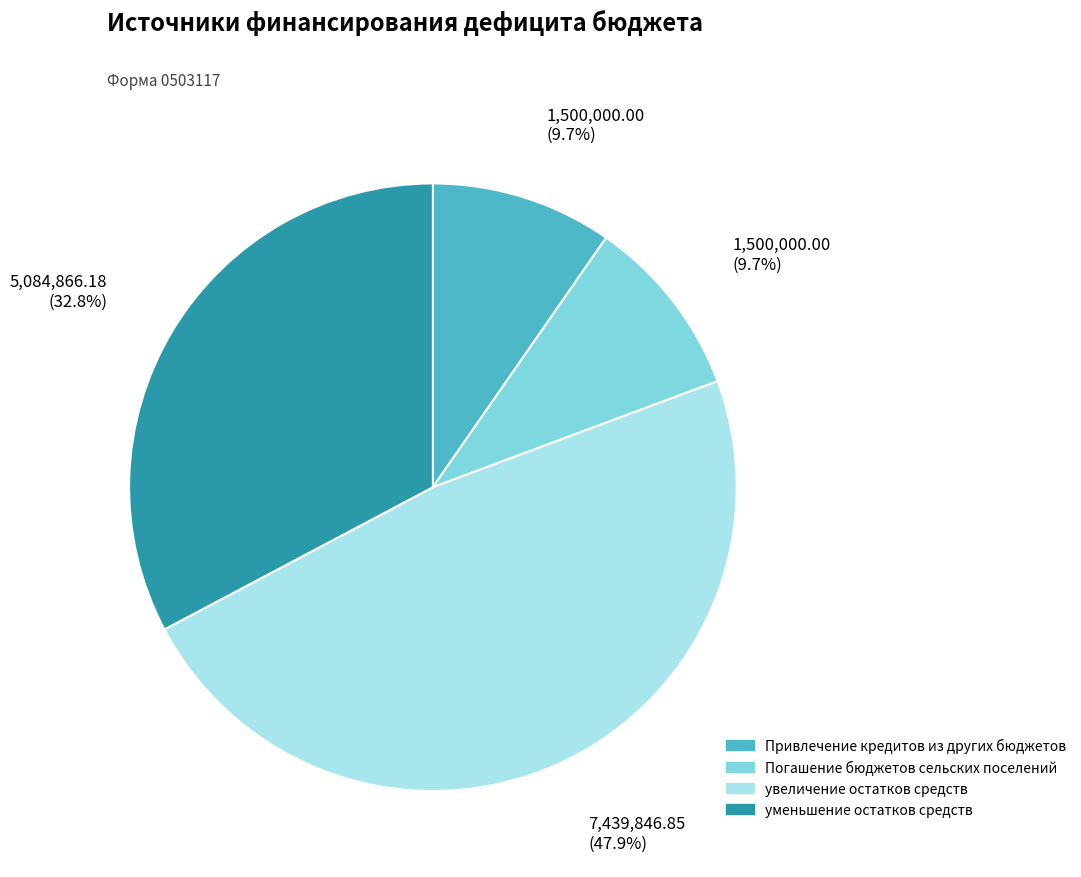

Does уменьшение остатков средств represent more than half of the total?

No